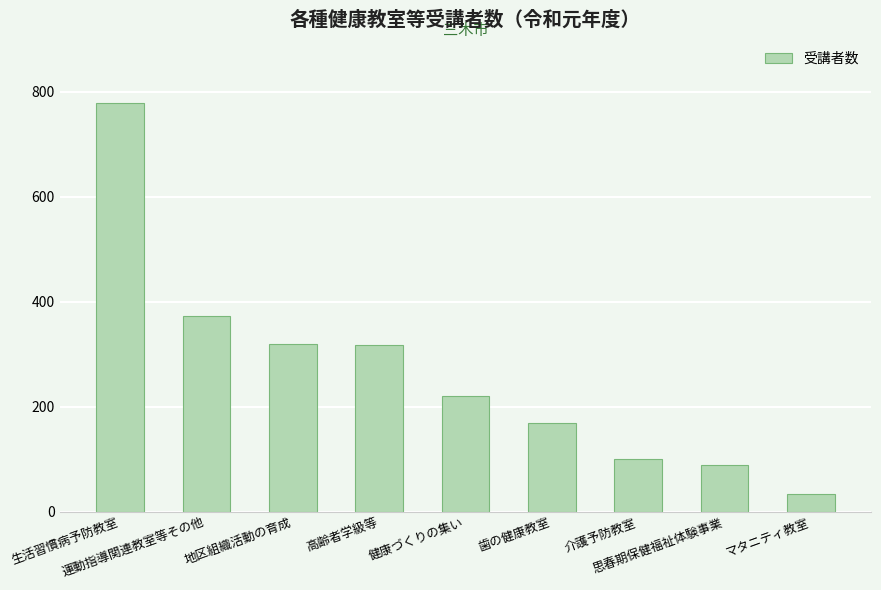

What is the value of the 2nd bar from the left?

372